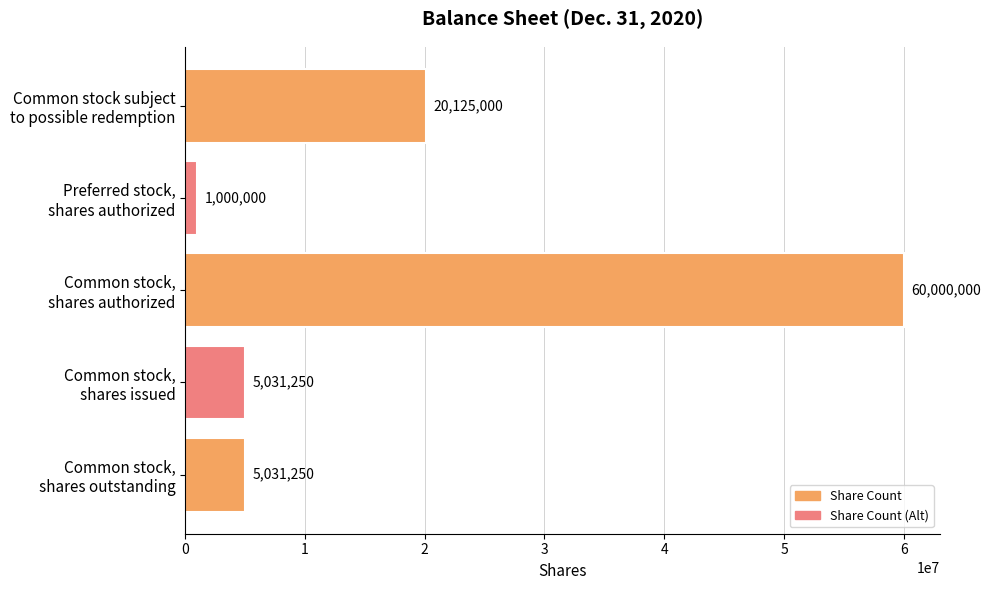

What is the sum of all values?

91187500